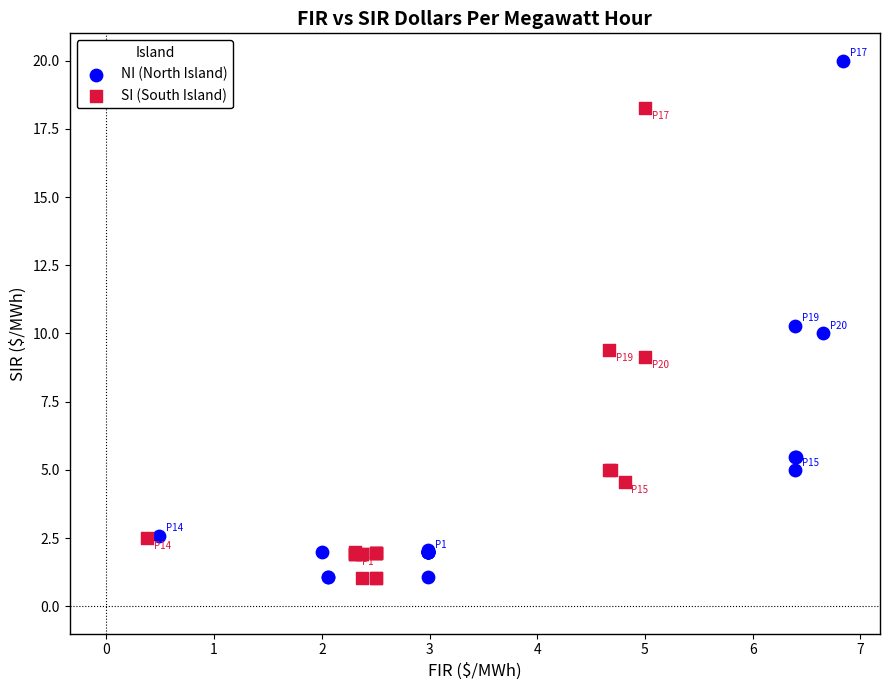

Which series has the largest Y range (max minus min)?

NI (North Island)